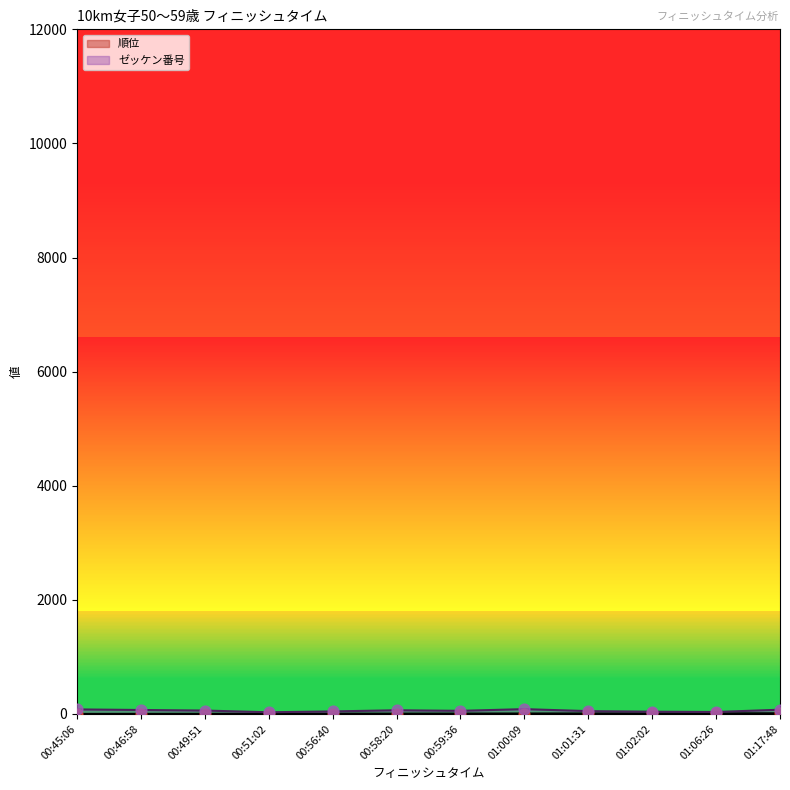

Which series has the largest Y range (max minus min)?

ゼッケン番号